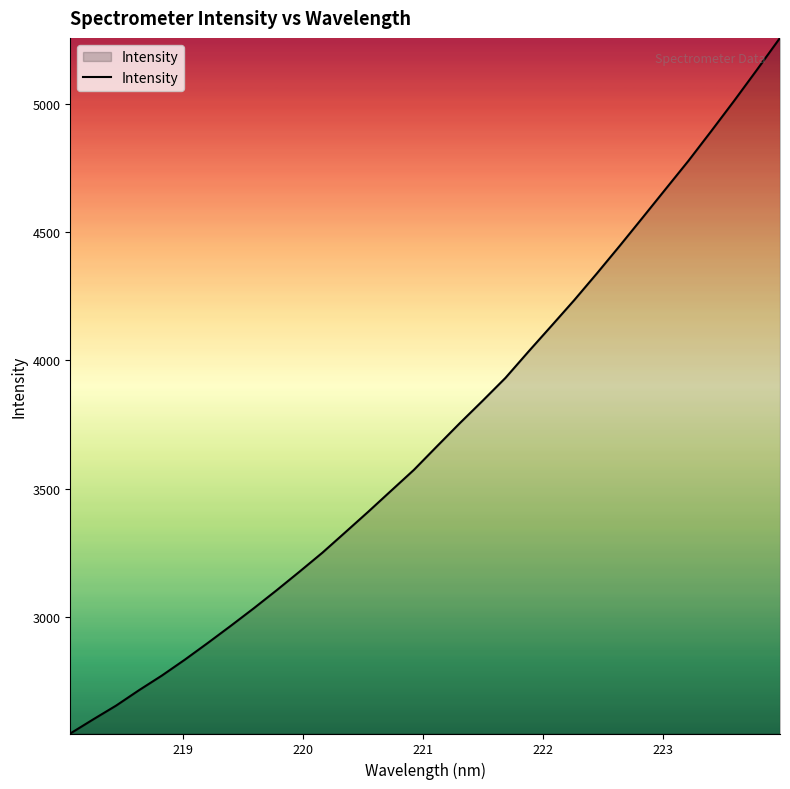

What is the greatest value displayed?

5255.8